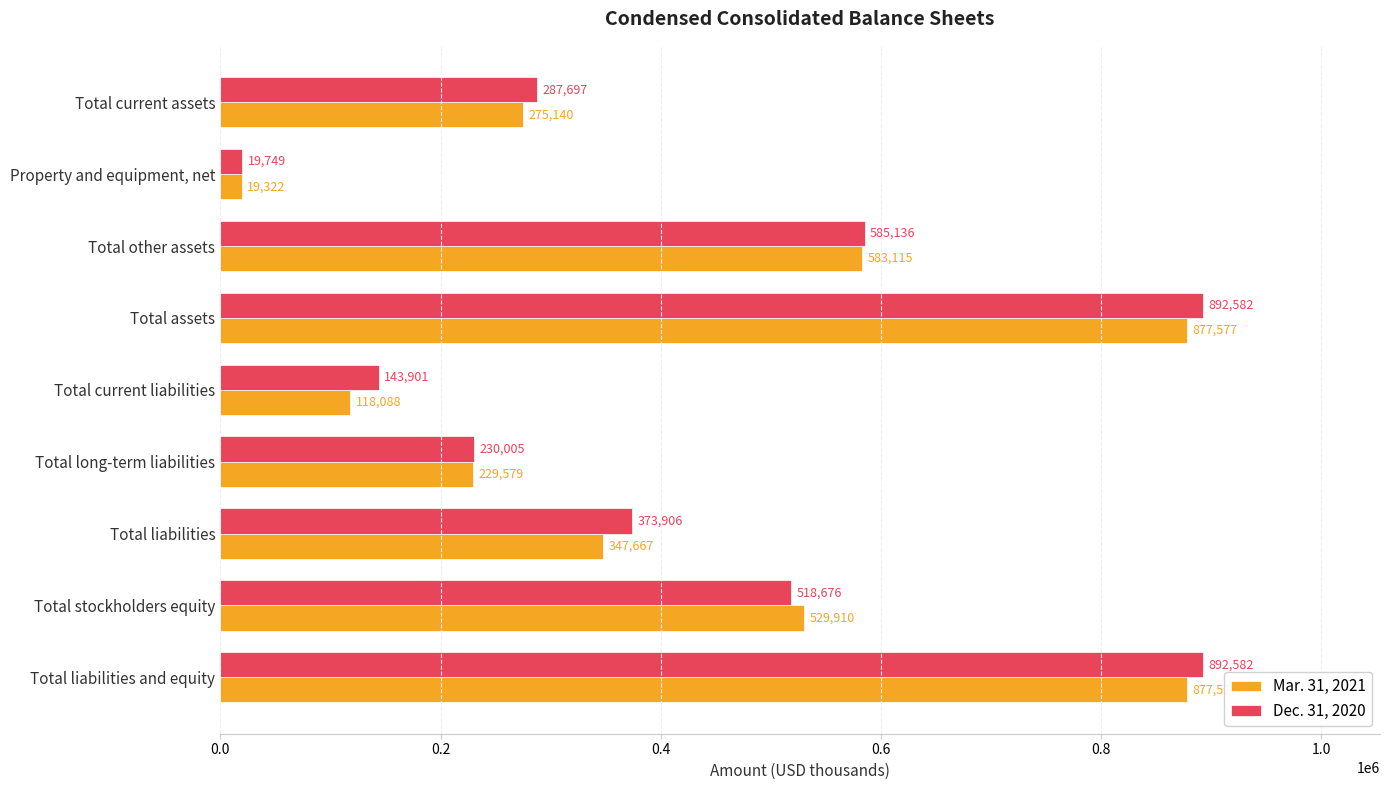

True or false: Dec. 31, 2020 has a value of 190907 at Total current liabilities.

False